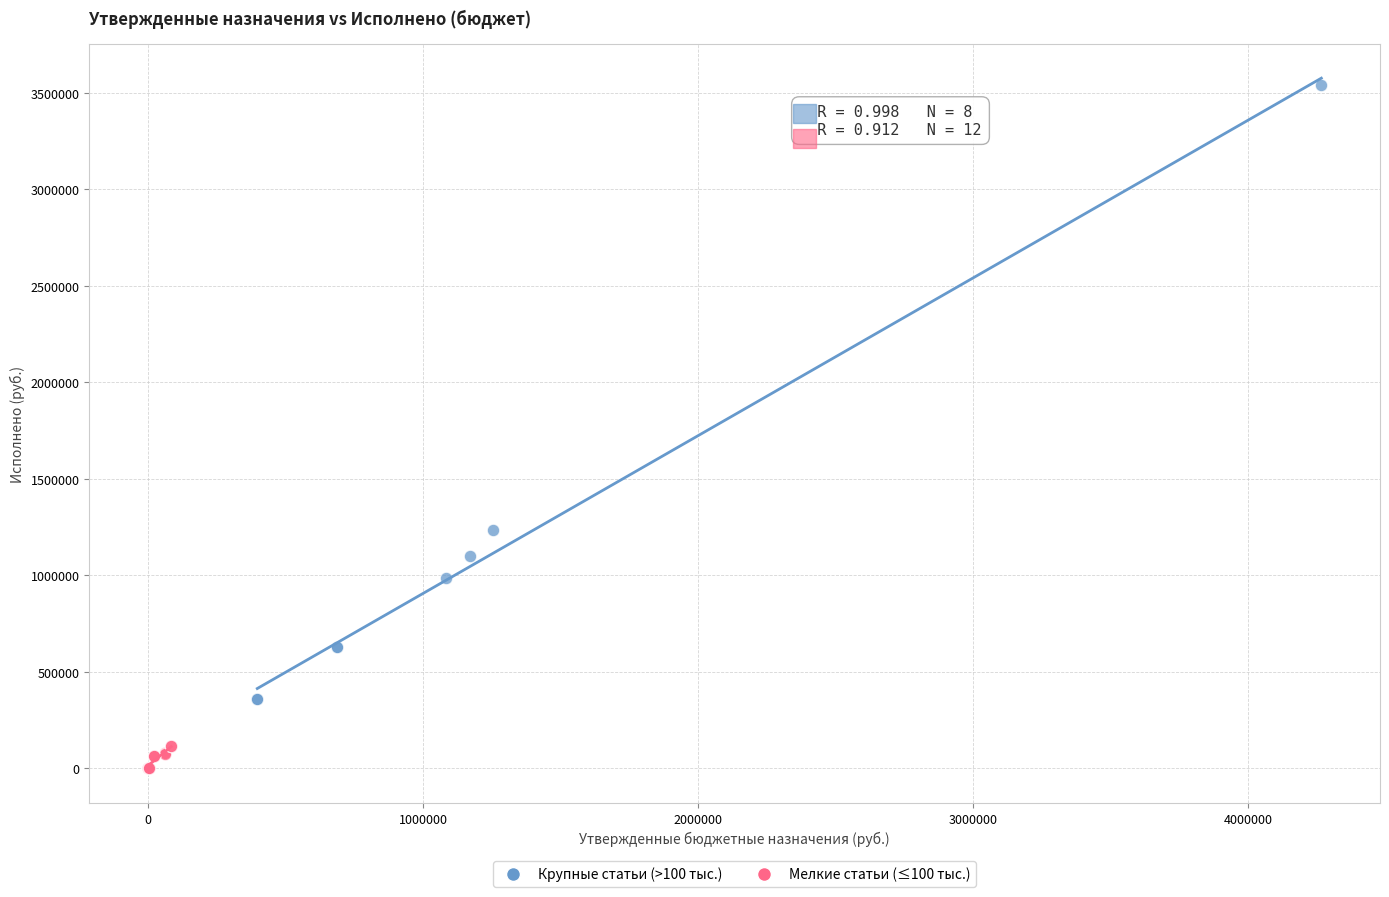

Which series contains the highest Y value?

Крупные статьи (>100 тыс.)